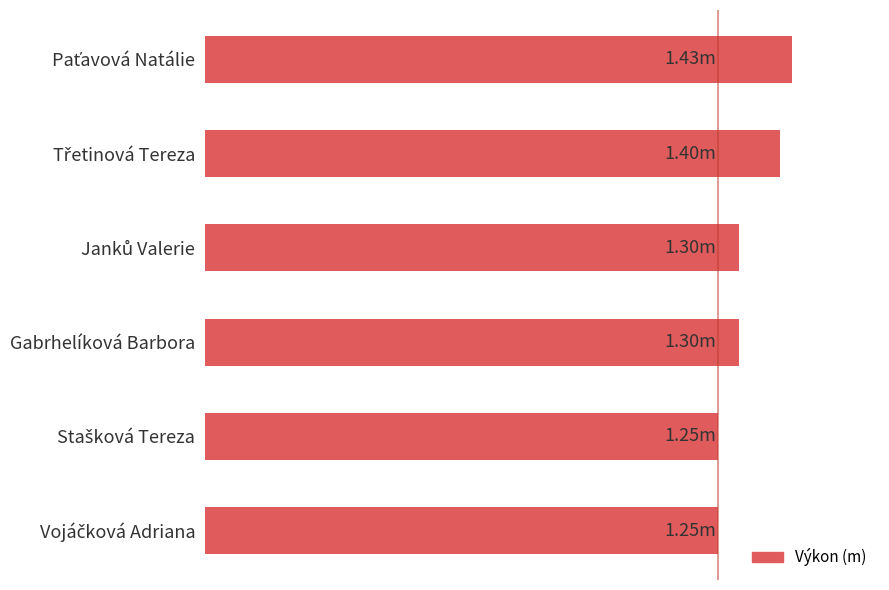

What is the sum of all values?

7.9